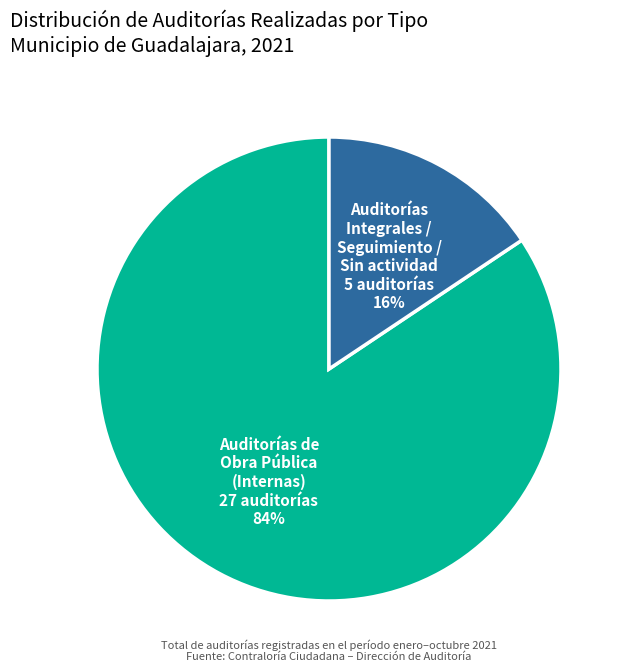

Is there any slice that represents more than half of the pie?

Yes